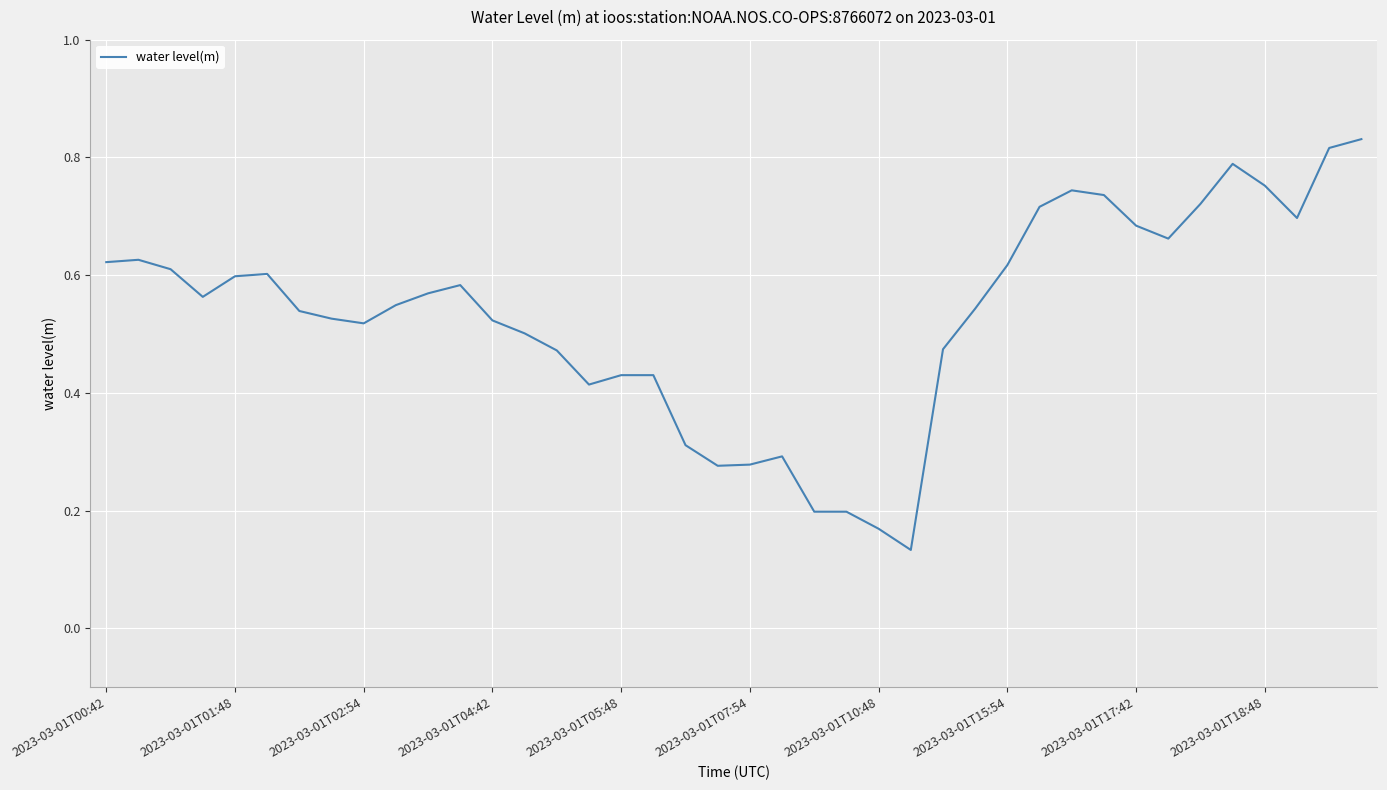

Count the values in the range 0 to 1.

40